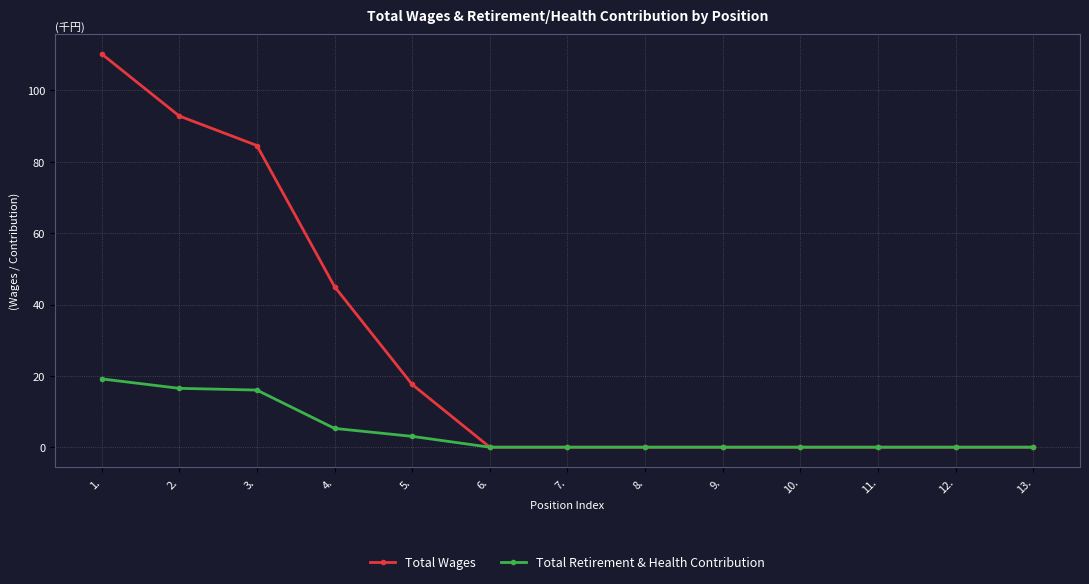

True or false: Total Wages and Total Retirement & Health Contribution intersect in this chart.

False